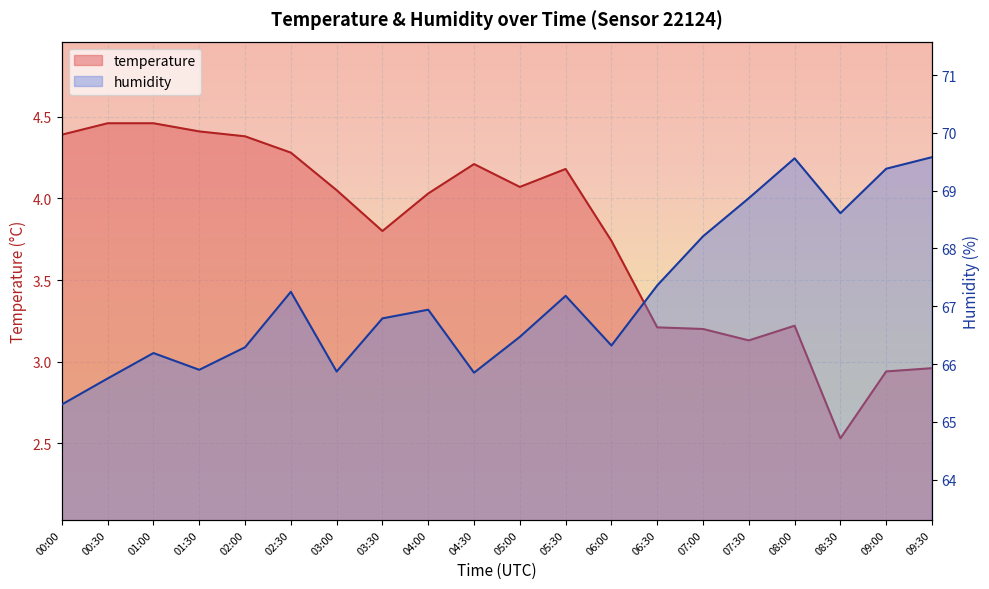

True or false: humidity has a value of 119.8 at 08:30.

False